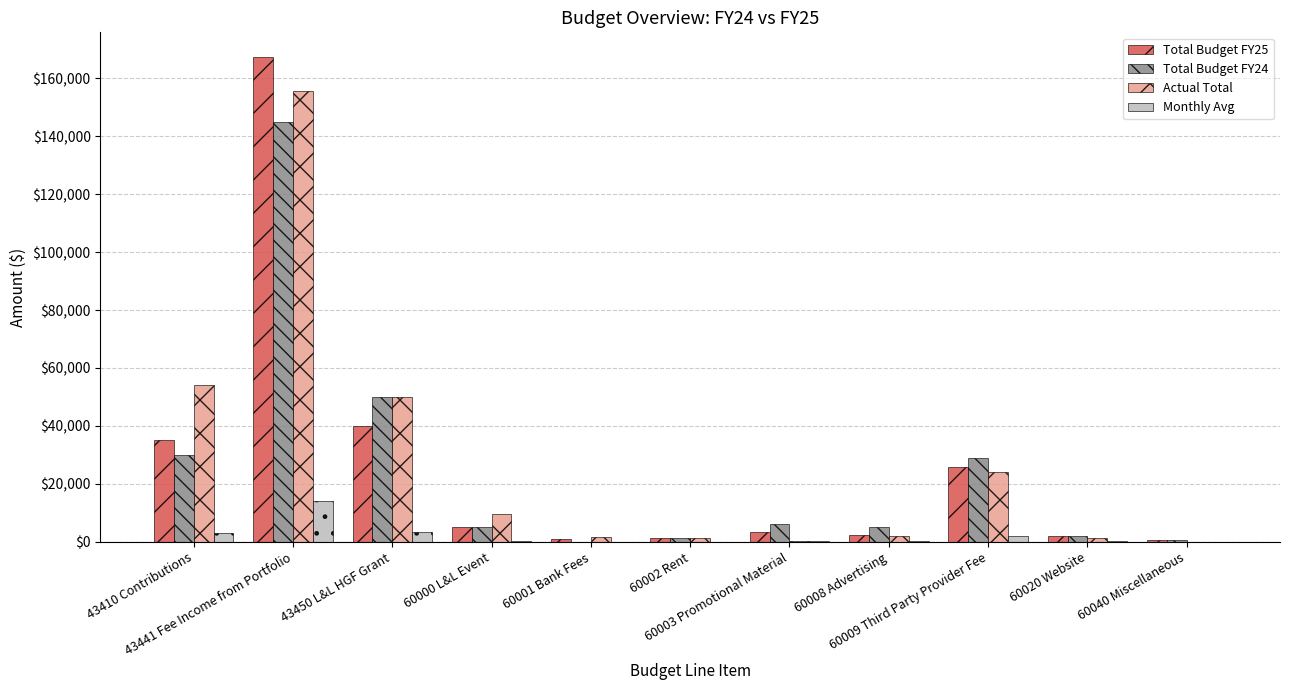

At which label is Total Budget FY25 closest to 84000?

43450 L&L HGF Grant